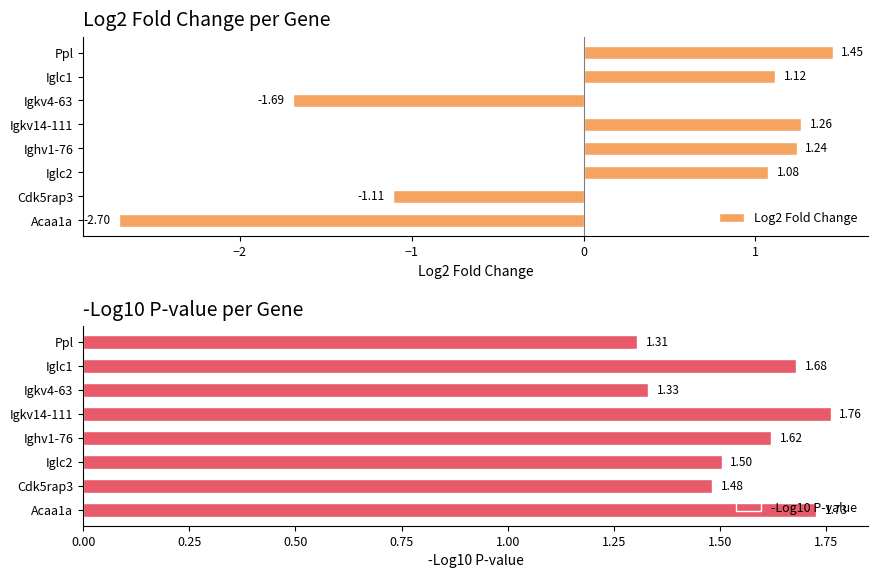

Rank the categories by Log2 Fold Change value from lowest to highest.

Acaa1a, Igkv4-63, Cdk5rap3, Iglc2, Iglc1, Ighv1-76, Igkv14-111, Ppl